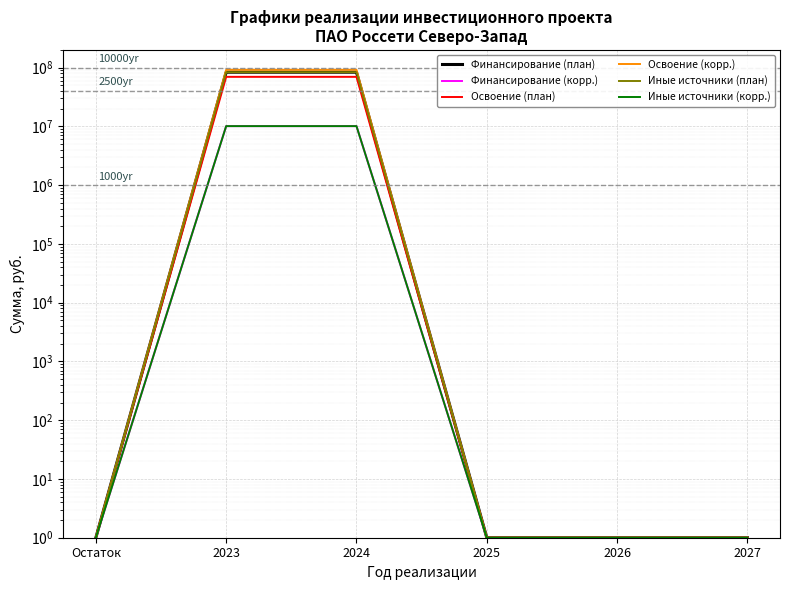

What is the difference between the Иные источники (корр.) values at Остаток and 2024?

10102145